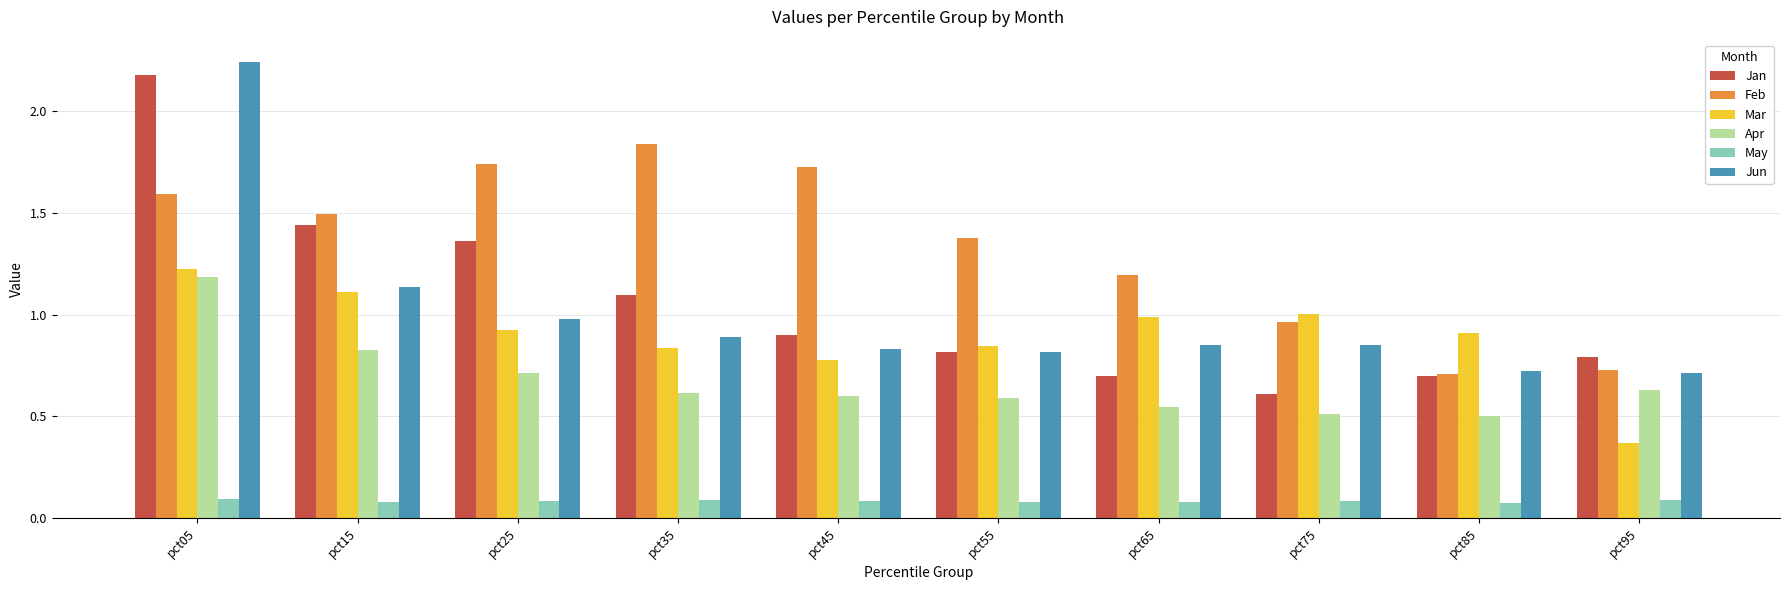

What is the total value across all series at pct75?

4.0